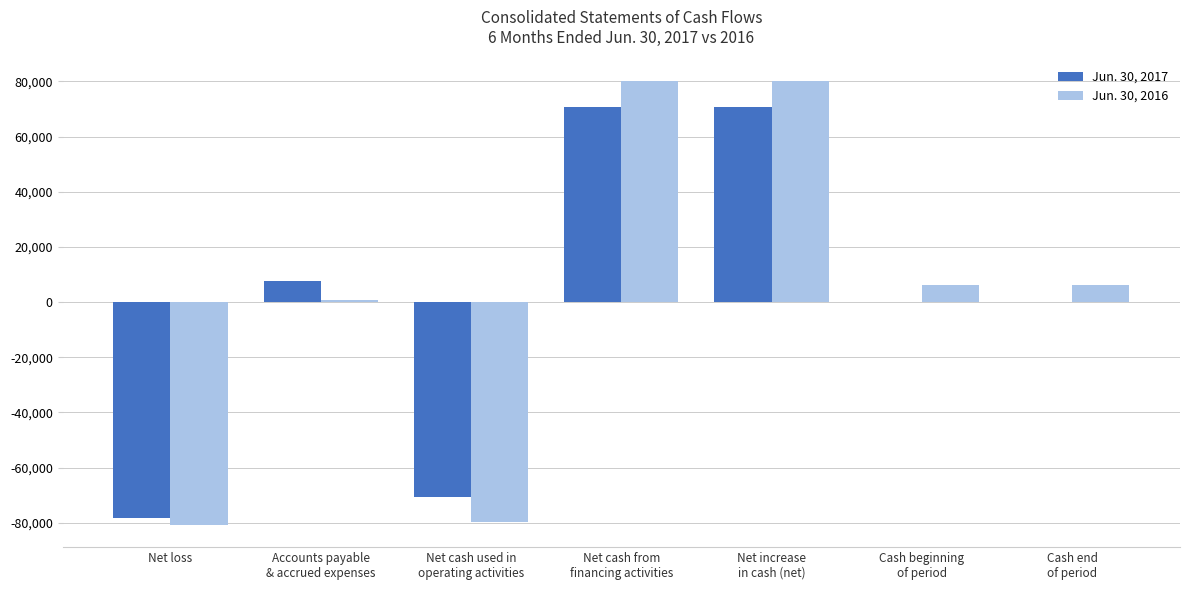

How many data points does each series have?

7